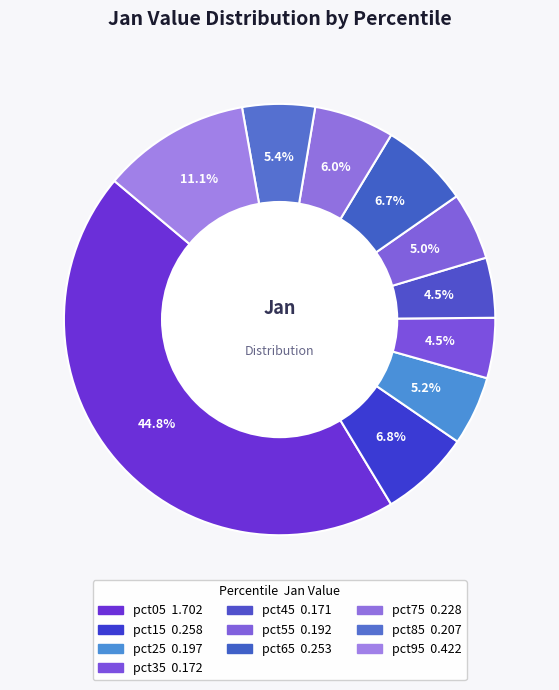

Which slice is the smallest?

pct45